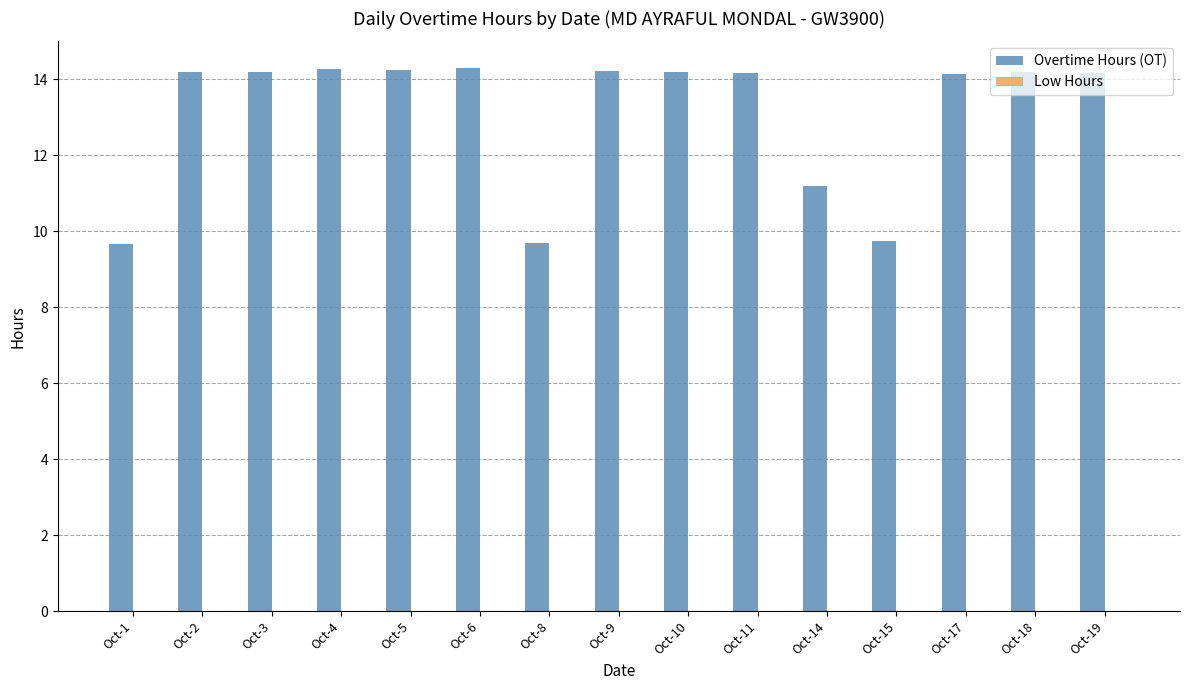

Where is the data nearest to the value 11?

Oct-14